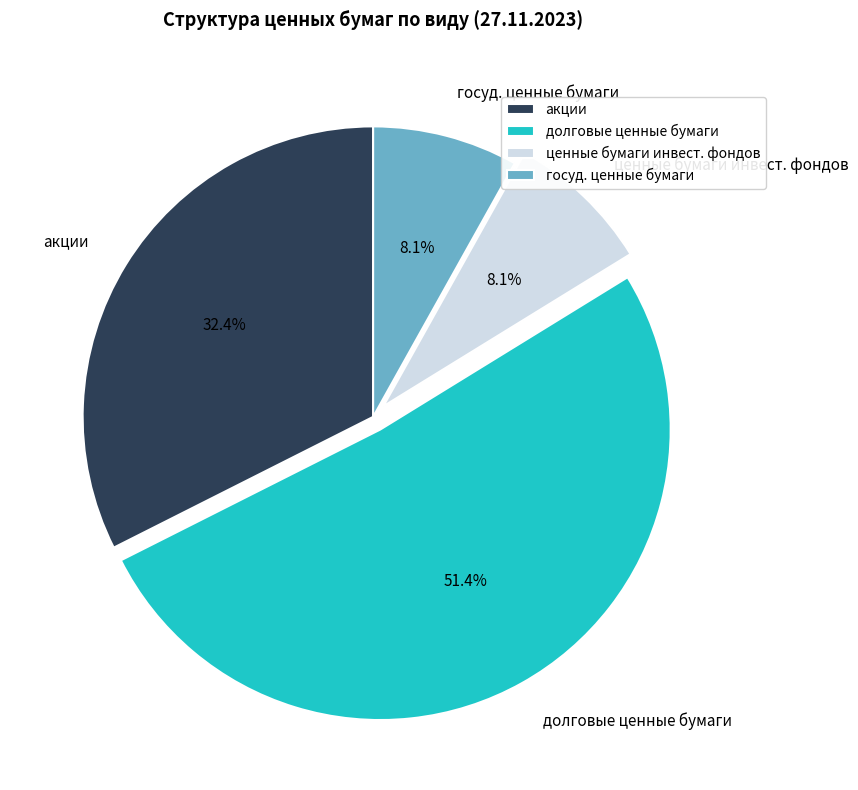

What portion of the pie excludes долговые ценные бумаги?

48.6%